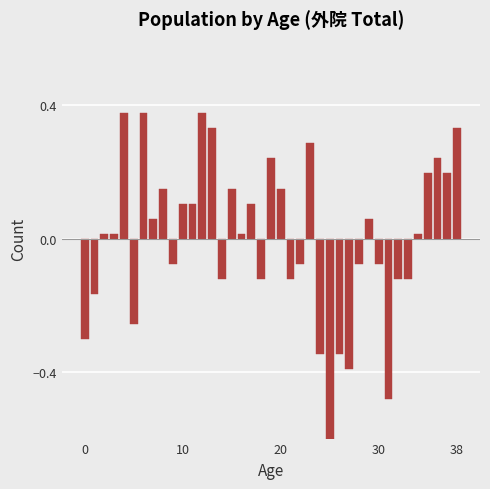

How many categories are shown in the chart?

39